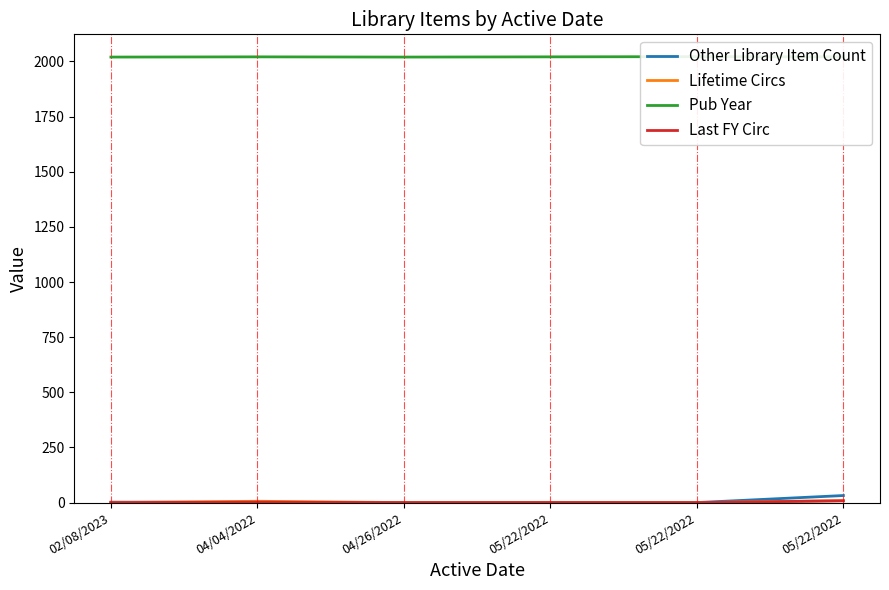

At which category is the sum across all series the highest?

05/22/2022